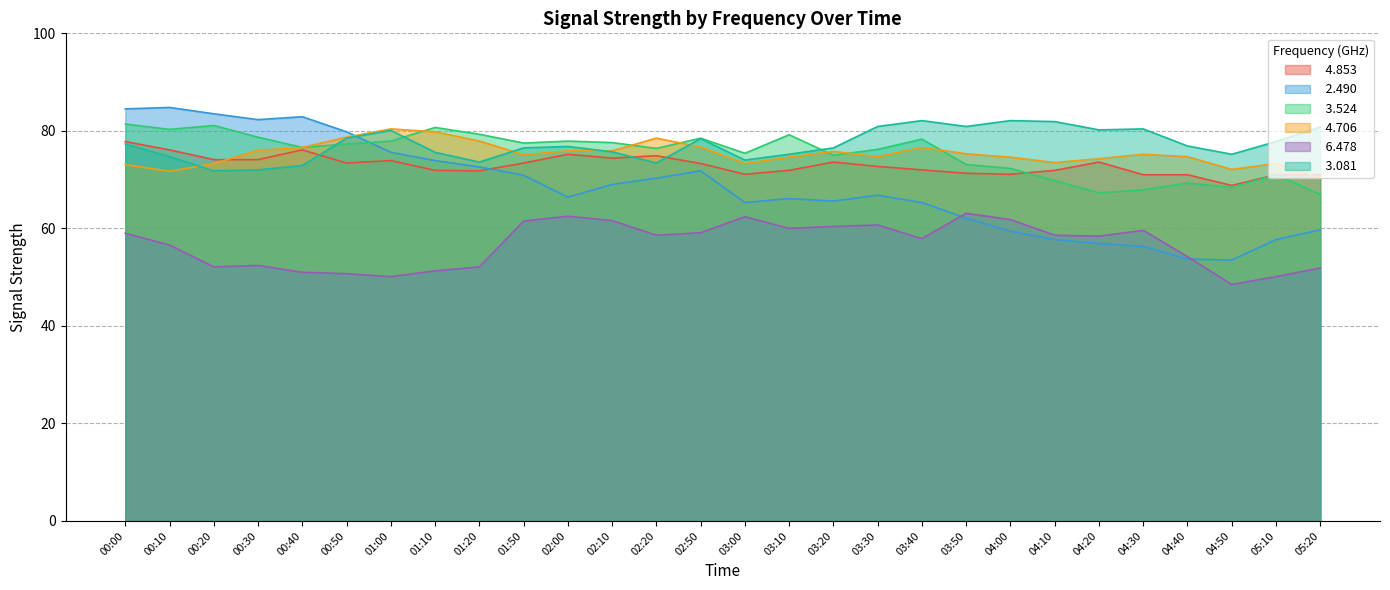

At which category is the sum across all series the highest?

00:00